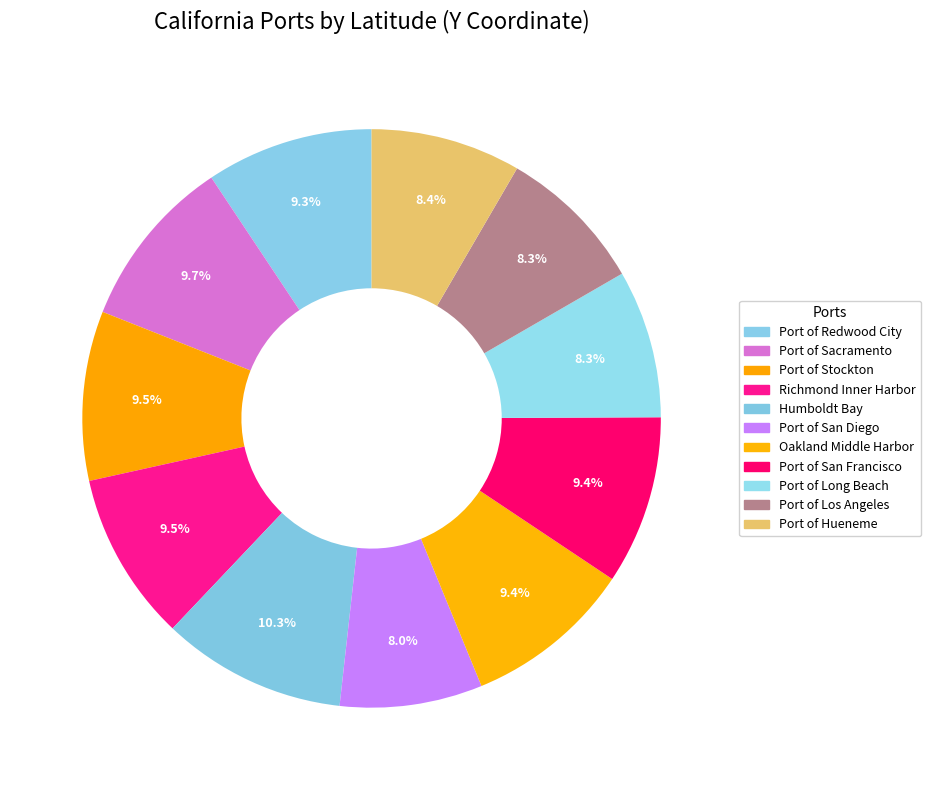

How many slices are in this pie chart?

11